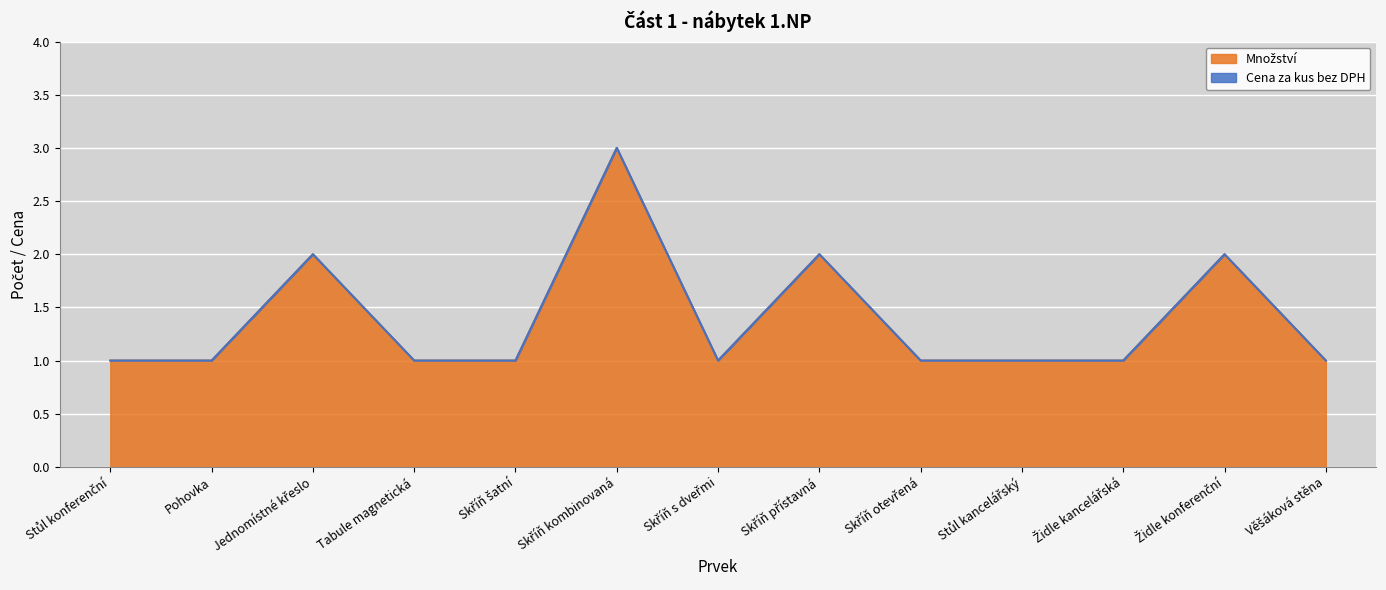

True or false: the data has more than 1 interior local peaks.

True